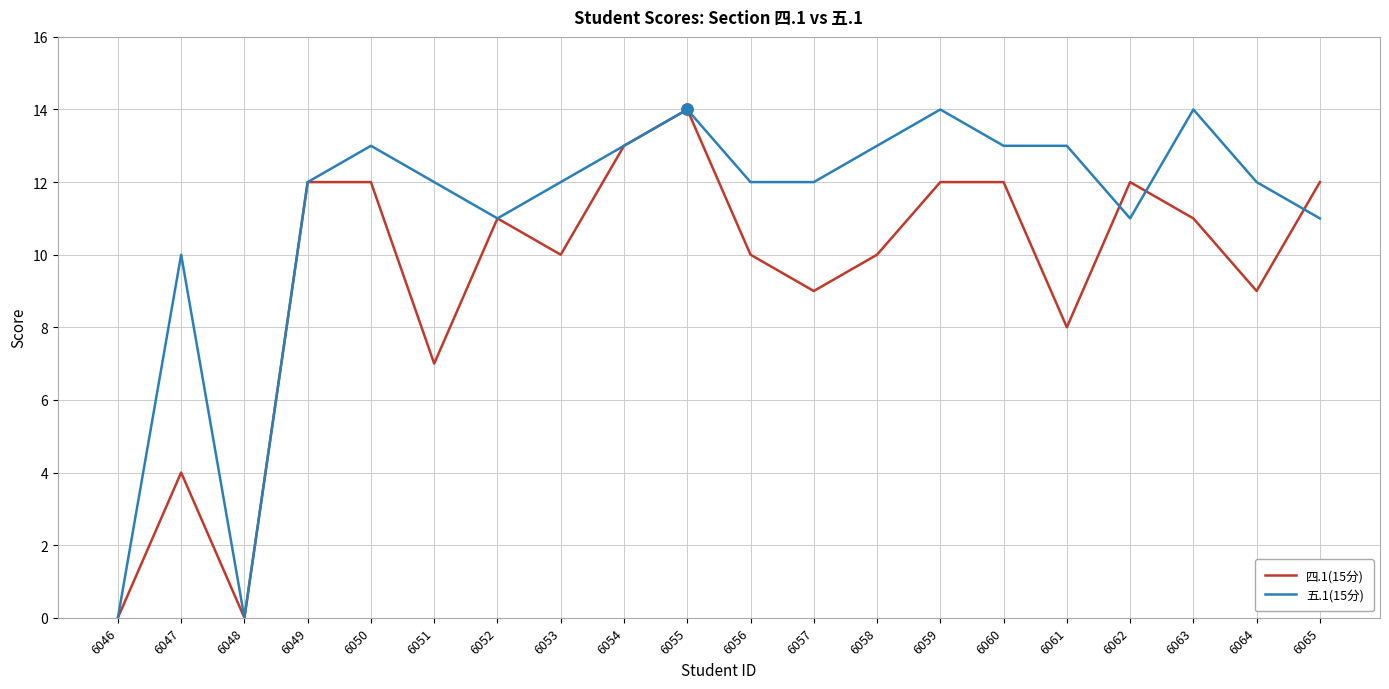

Which category has the highest value in the 四.1(15分) series?

6055